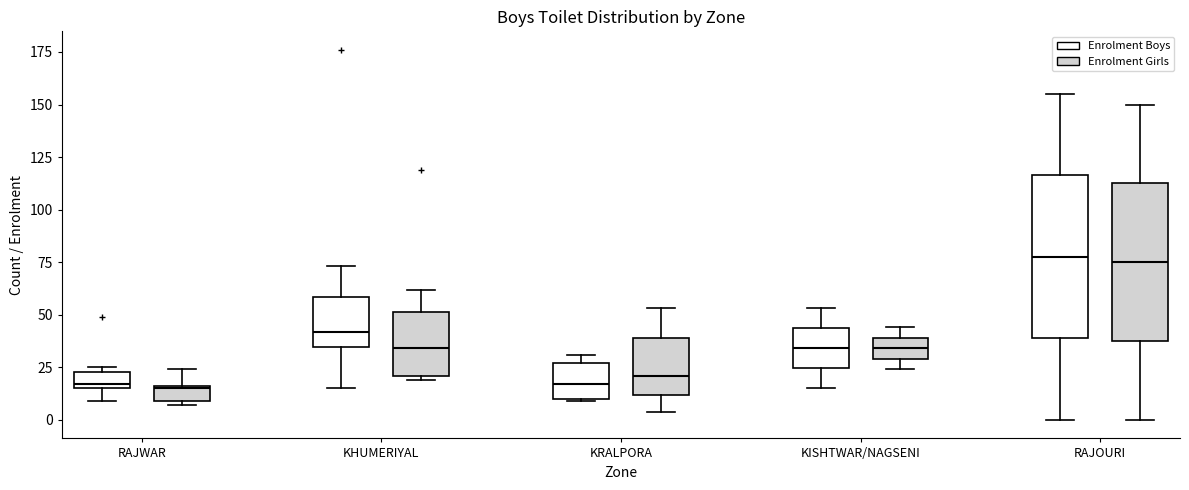

Where does the lower whisker of the box for KRALPORA (Enrolment Girls) end on the y-axis? The values are not printed on the chart, so give them approximately, as read against the axis.

5